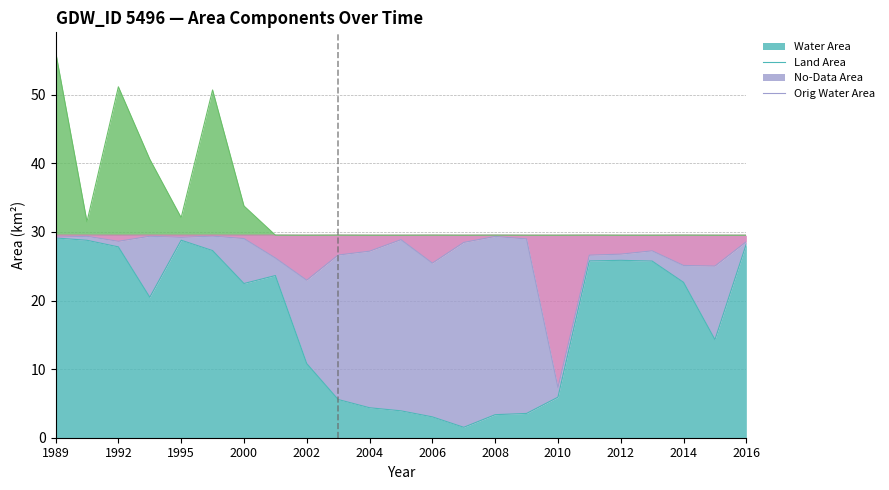

What is the maximum value for waterArea?

29.1